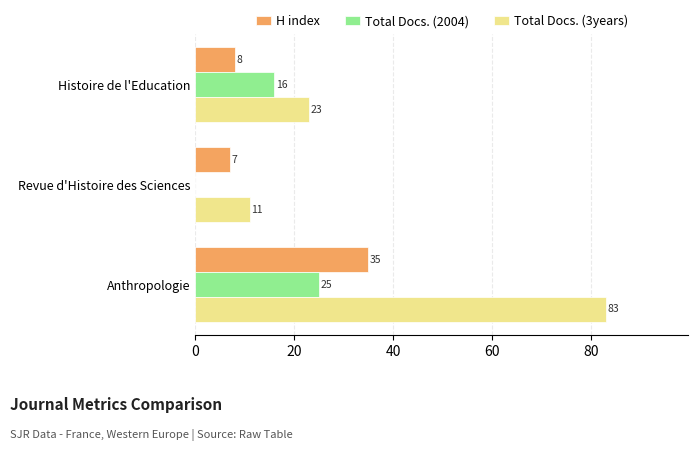

Between Histoire de l'Education and Anthropologie, which series saw the biggest shift?

Total Docs. (3years)